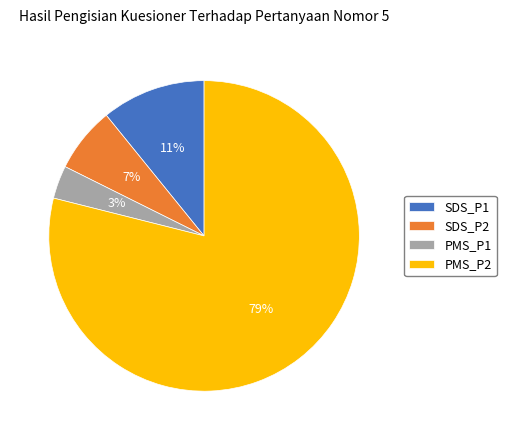

What is the largest slice in the pie chart?

PMS_P2